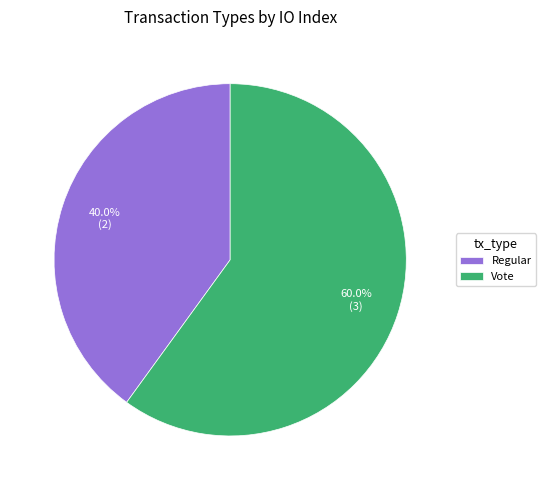

How many segments does this pie chart have?

2